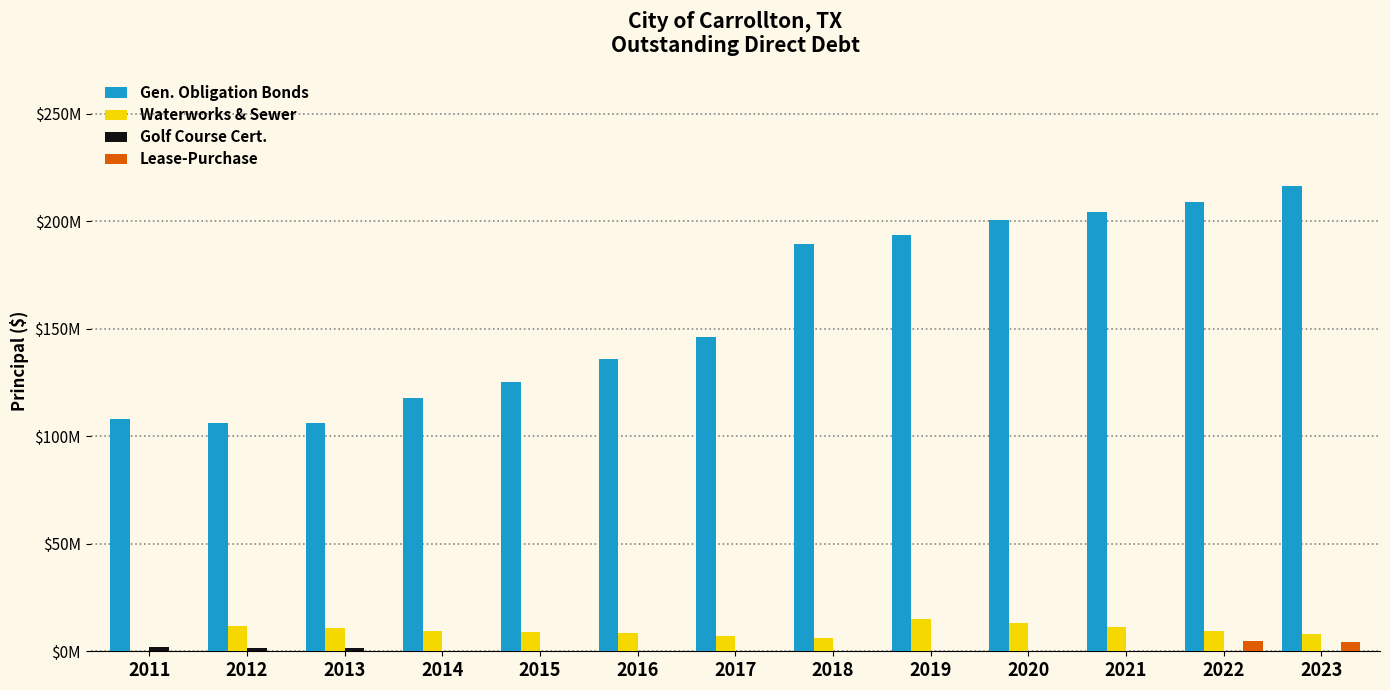

Does the chart contain stacked bars?

No